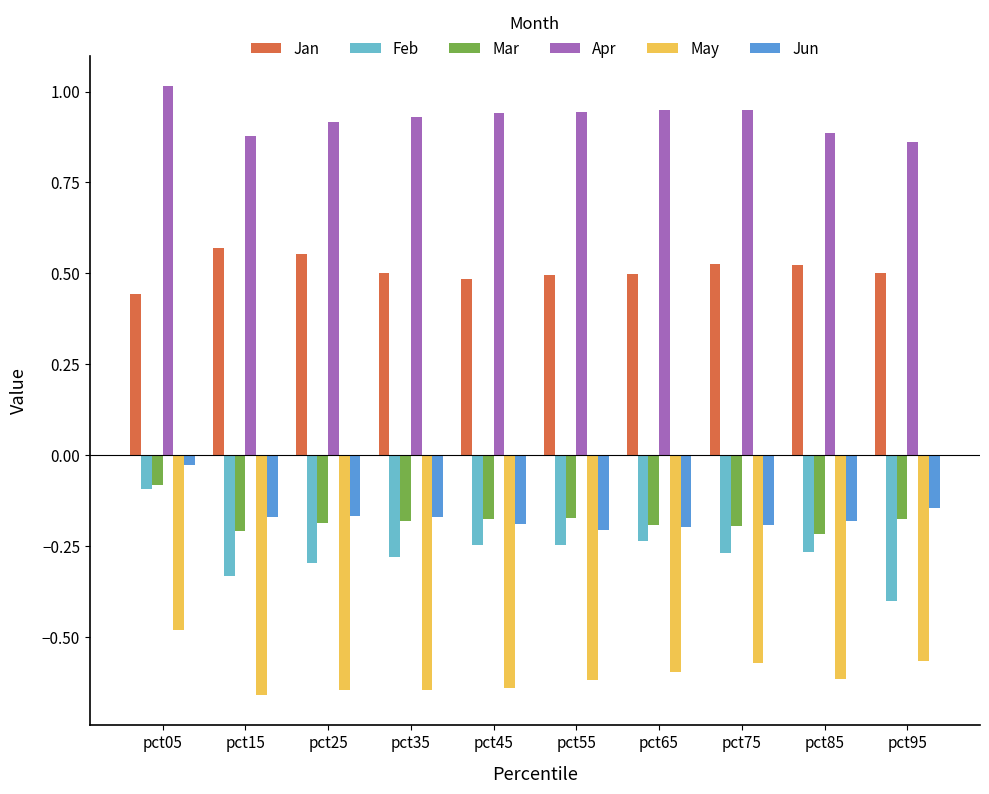

The Jan series shows 0.5 at pct95. True or false?

True